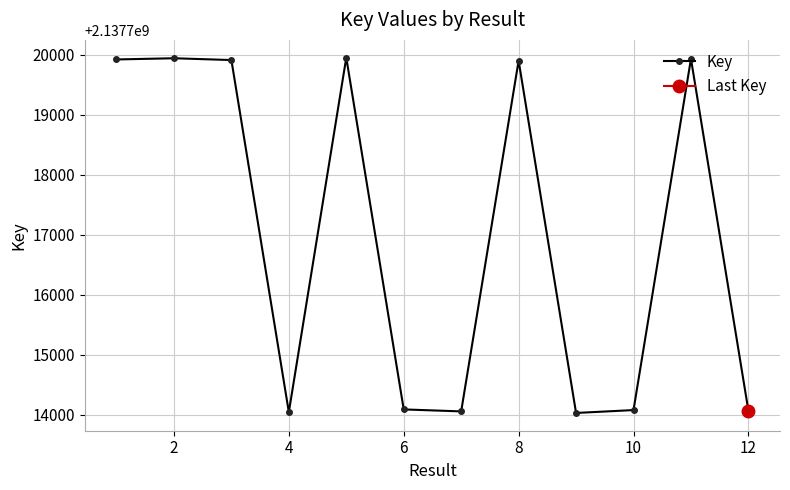

How many interior local peaks does the Key series have?

4